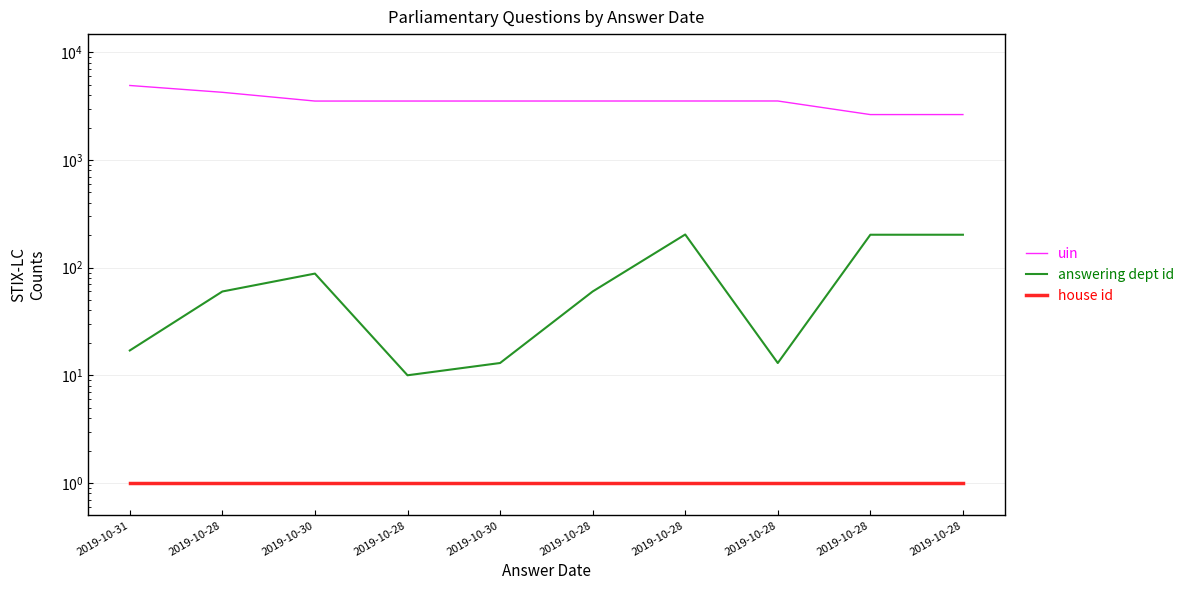

Is it true that house id equals 1 at 2019-10-28?

True